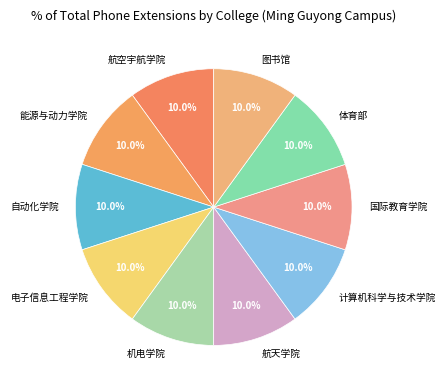

Is it true that 电子信息工程学院 is 21% of the pie?

False